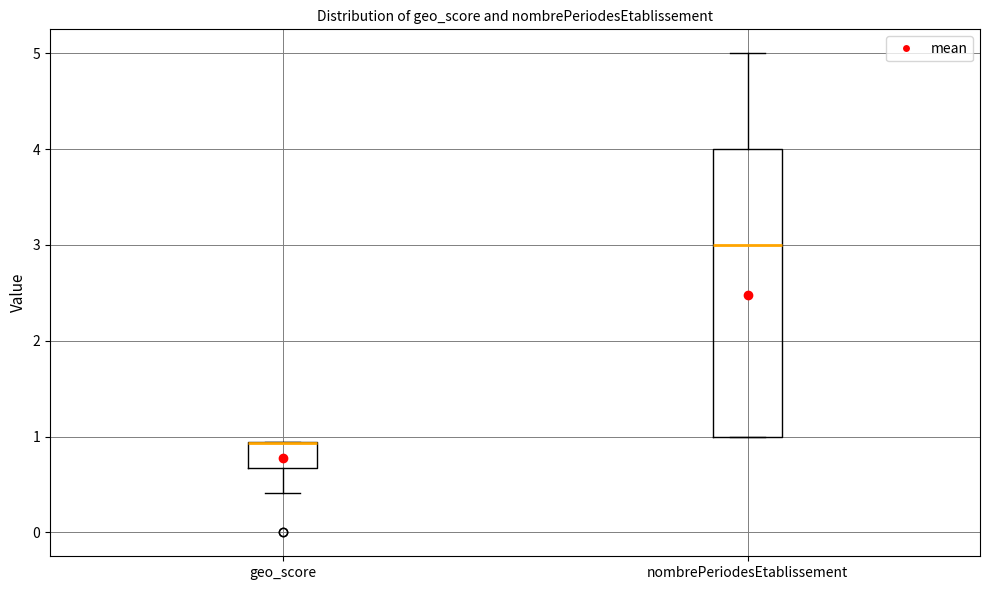

Reading left to right, read every box against the y-axis: the position of its median line, the range the box covers, and the ends of its whiskers. The values are not printed on the chart, so give them approximately, as read against the axis.

geo_score: median 0.9 (drawn on the box's upper edge), box 0.7 to 0.9, whiskers 0.4 to 0.9
nombrePeriodesEtablissement: median 3.0, box 1.0 to 4.0, whiskers 1.0 to 5.0